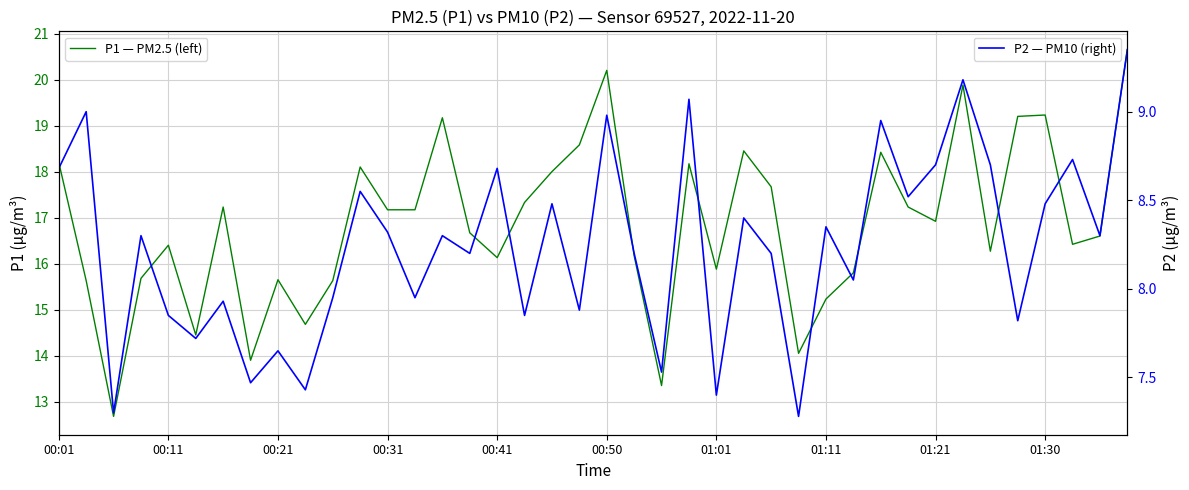

What are all the series names shown in the legend?

P1 — PM2.5 (left), P2 — PM10 (right)